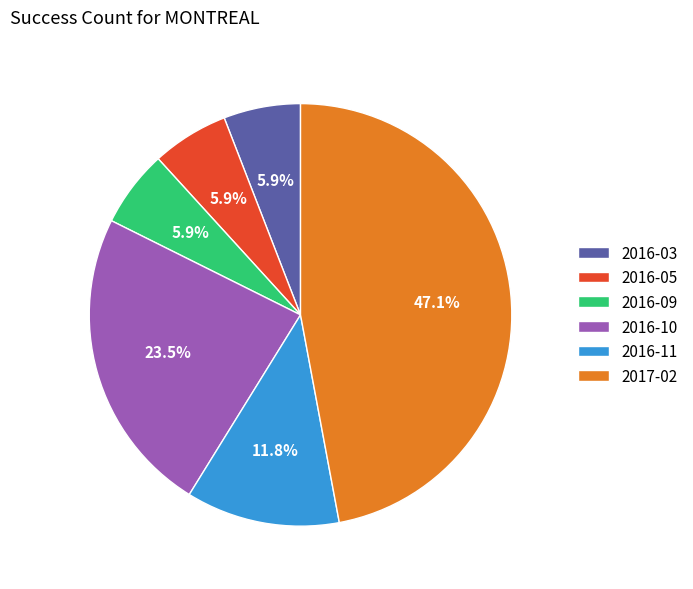

What is the largest slice in the pie chart?

2017-02